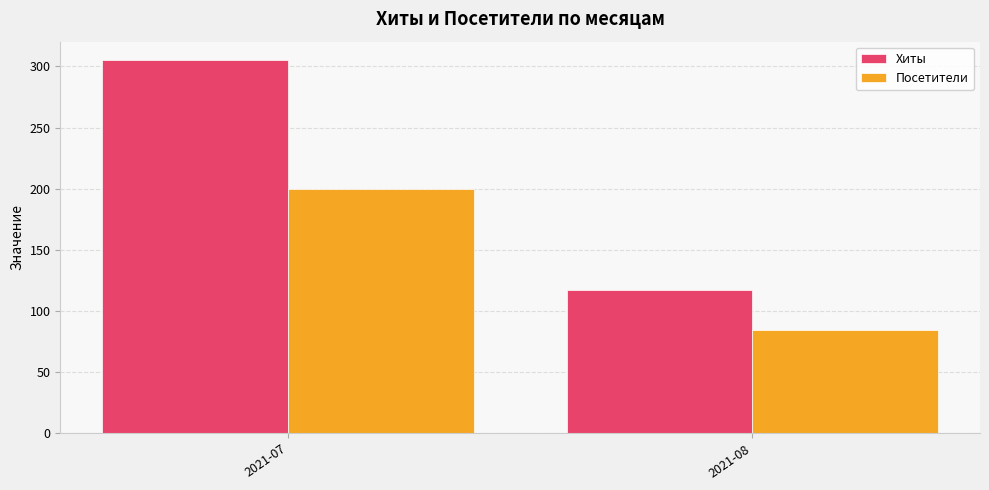

The Посетители series shows 200 at 2021-07. True or false?

True